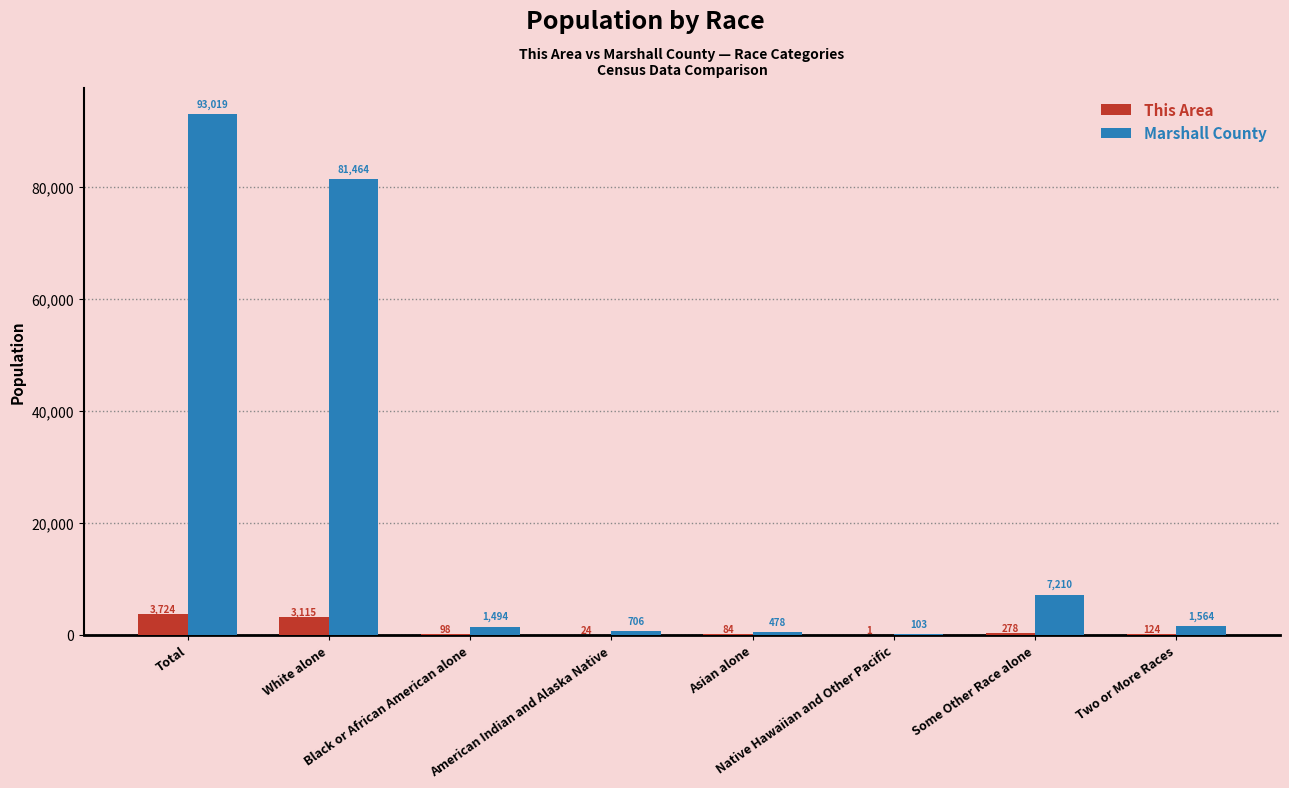

Which series has the largest range (max minus min)?

Marshall County